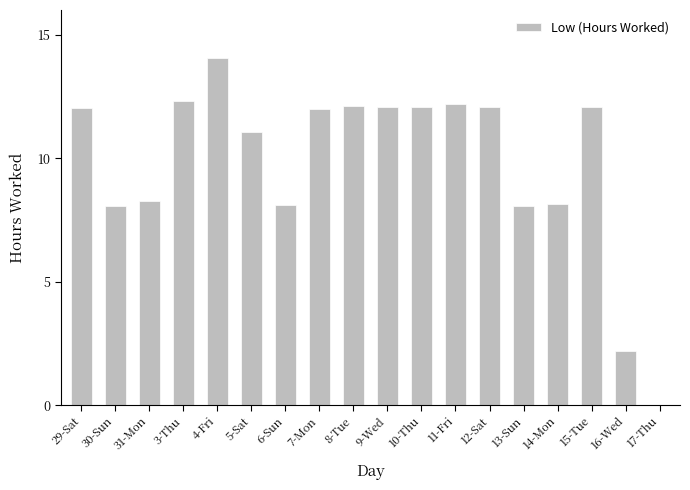

The value at 5-Sat is 11.1. True or false?

True